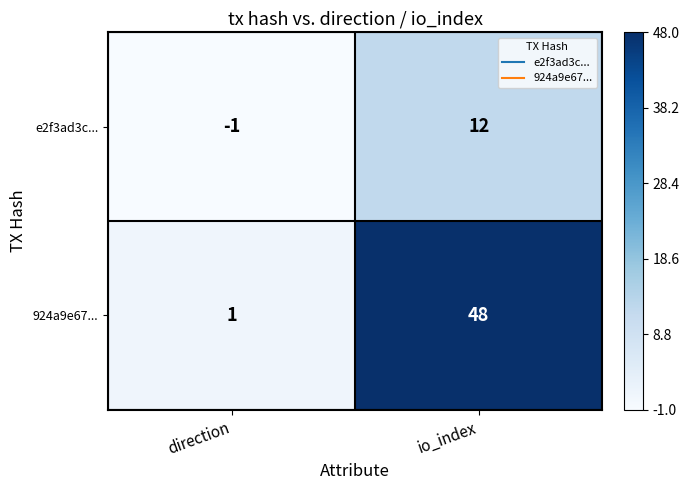

Rank the series at direction from lowest to highest value.

e2f3ad3c..., 924a9e67...